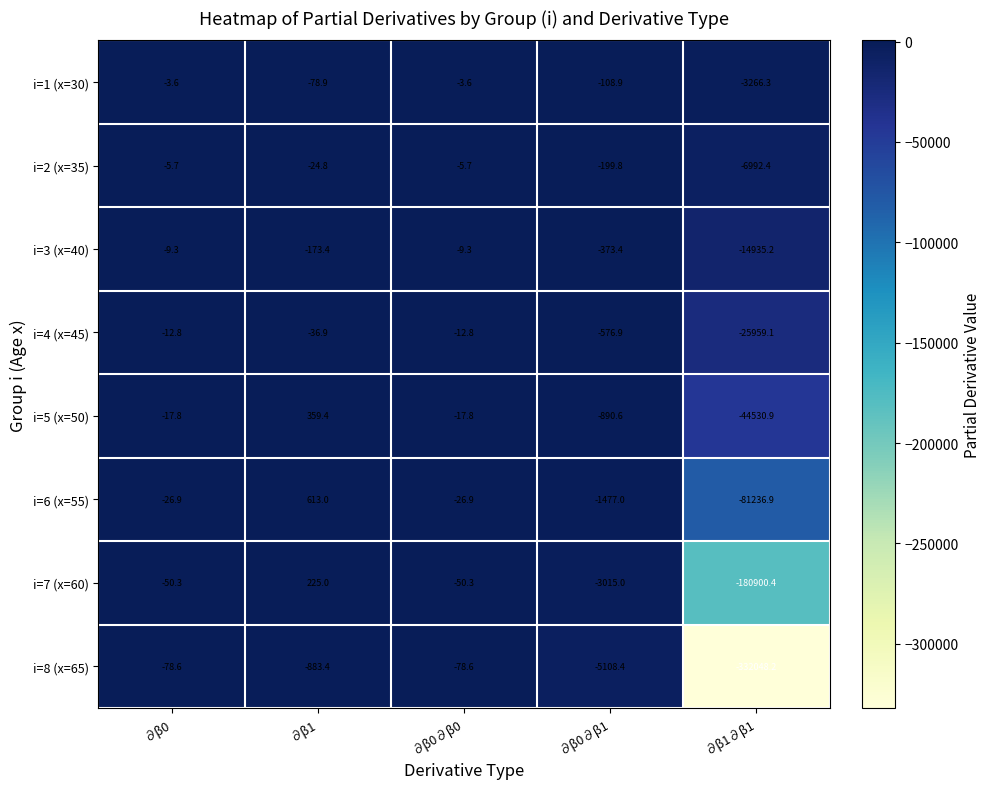

Which series has the largest total across all categories?

i=1 (x=30)